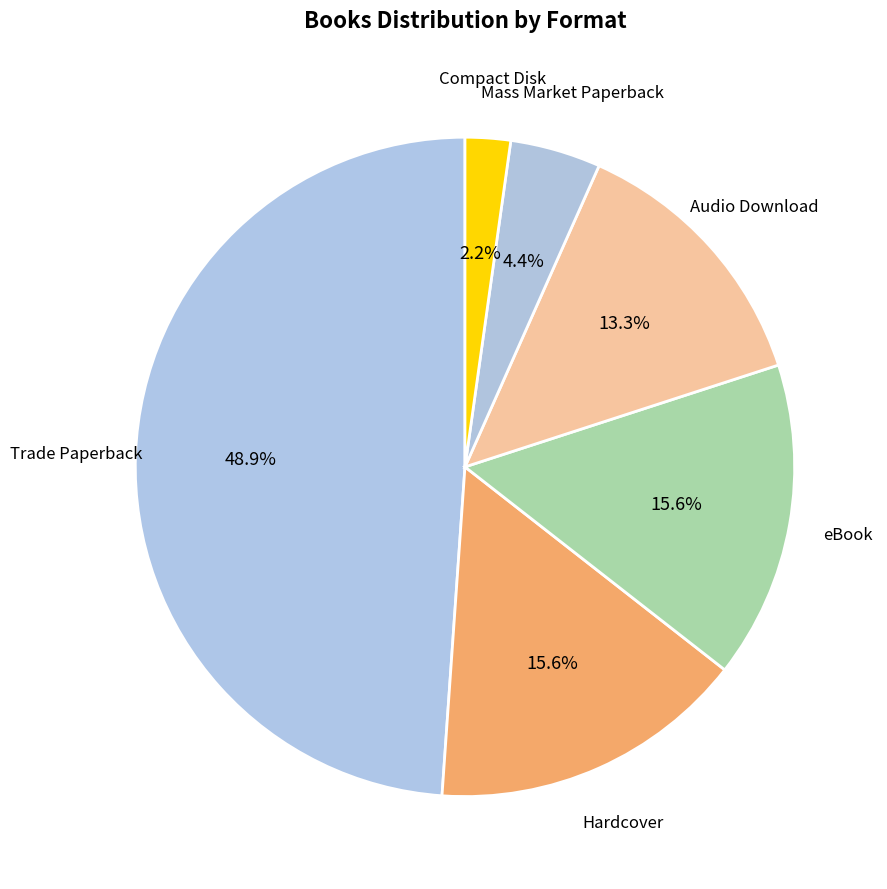

How many slices are in this pie chart?

6